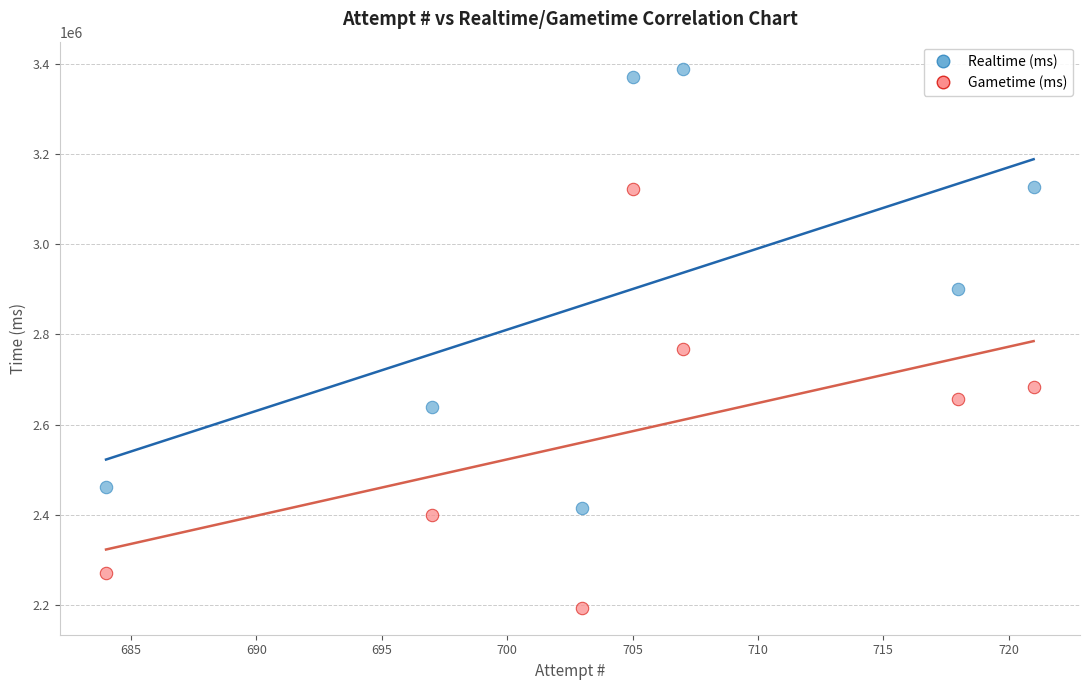

Which series has the largest Y range (max minus min)?

Realtime (ms)